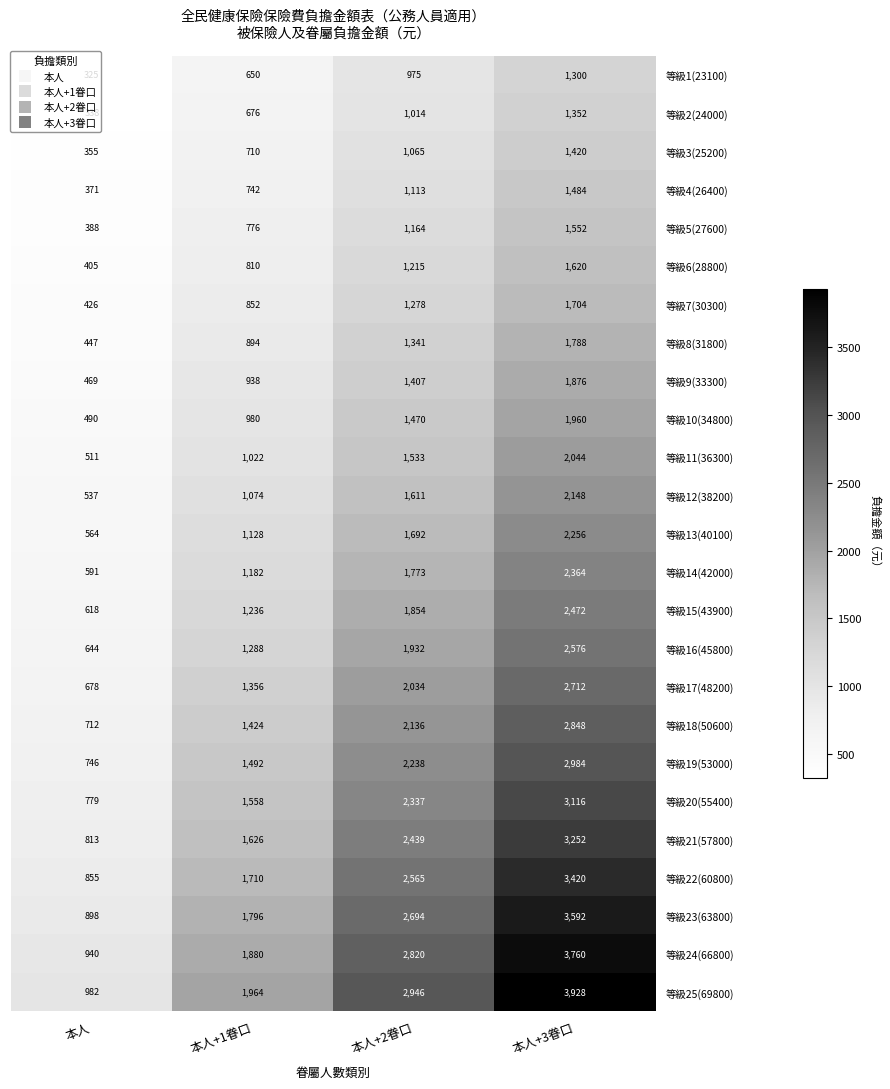

Is it true that 等級6(28800) equals 810 at 本人+1眷口?

True